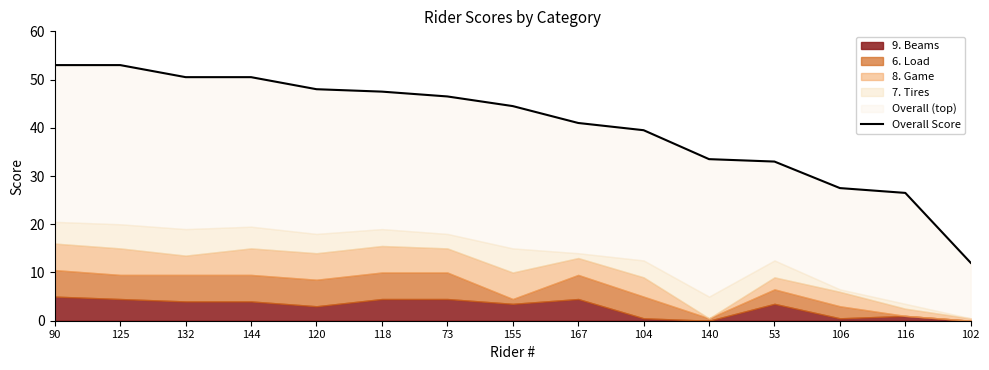

What is the difference between the values at 132 and 125?

2.5